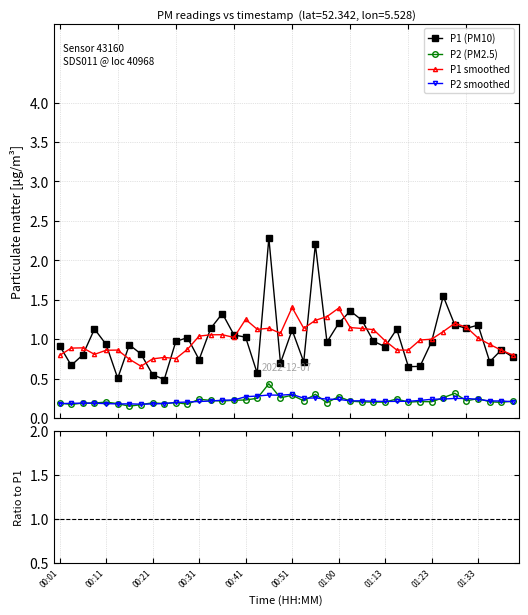

True or false: P2 (PM2.5) and P1 smoothed intersect in this chart.

False